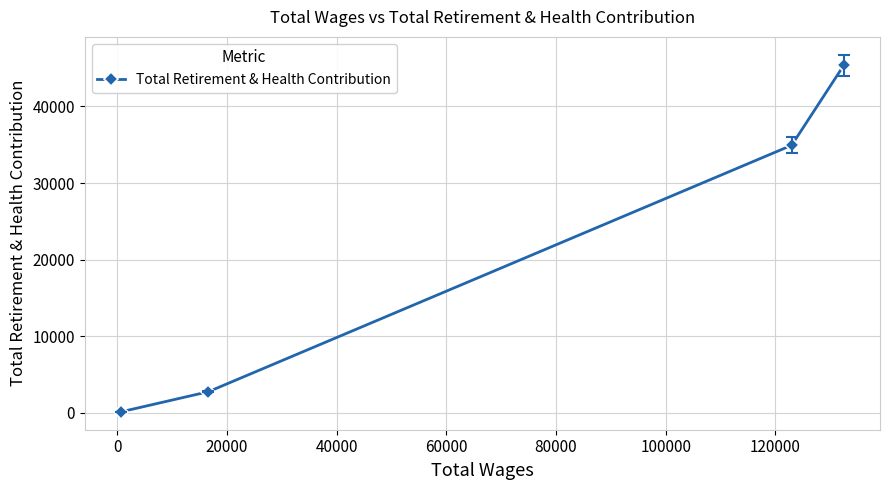

What is the maximum value shown in the chart?

45391